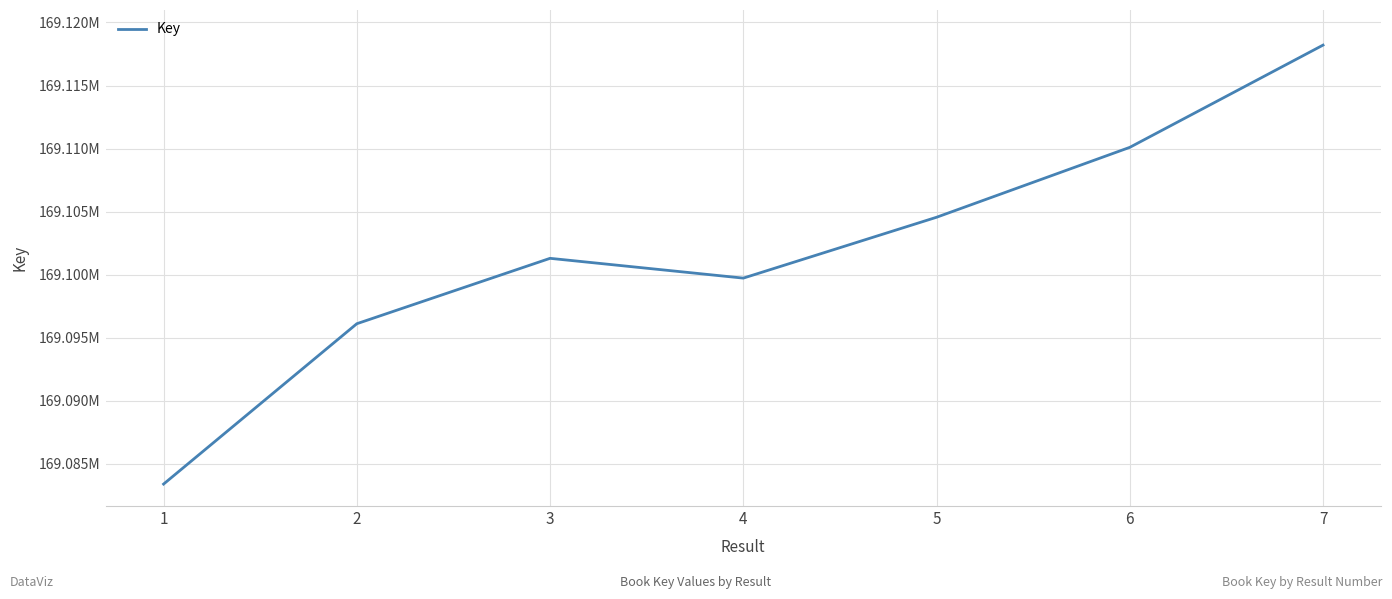

Is this an area chart (filled region under the line)?

No